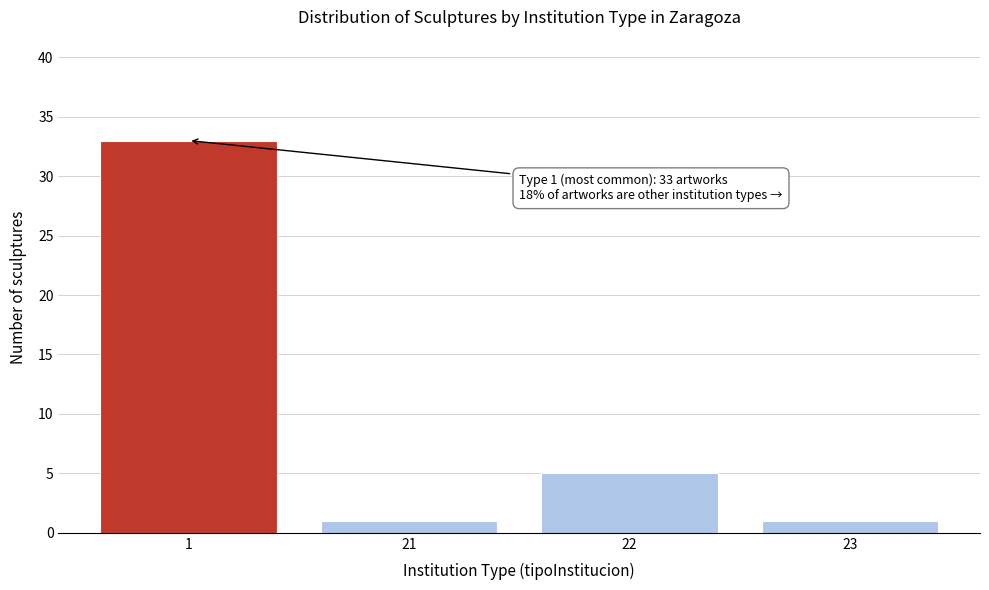

Reading left to right, extract all data points from this chart.

33	1	5	1